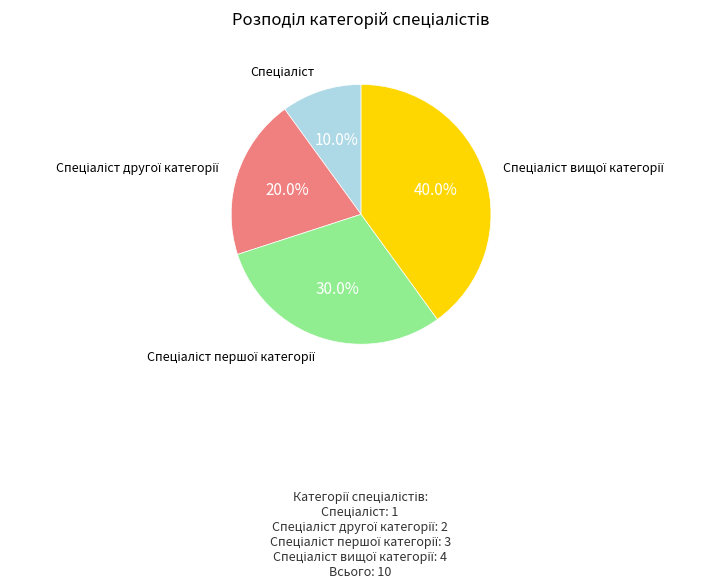

Does any single category account for the majority?

No